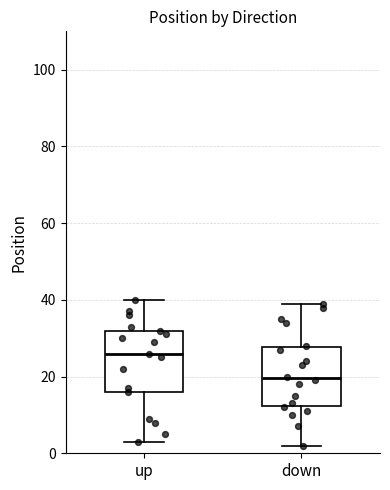

Reading left to right, read every box against the y-axis: the position of its median line, the range the box covers, and the ends of its whiskers. The values are not printed on the chart, so give them approximately, as read against the axis.

up: median 26, box 16 to 32, whiskers 4 to 40
down: median 20, box 12 to 28, whiskers 2 to 40